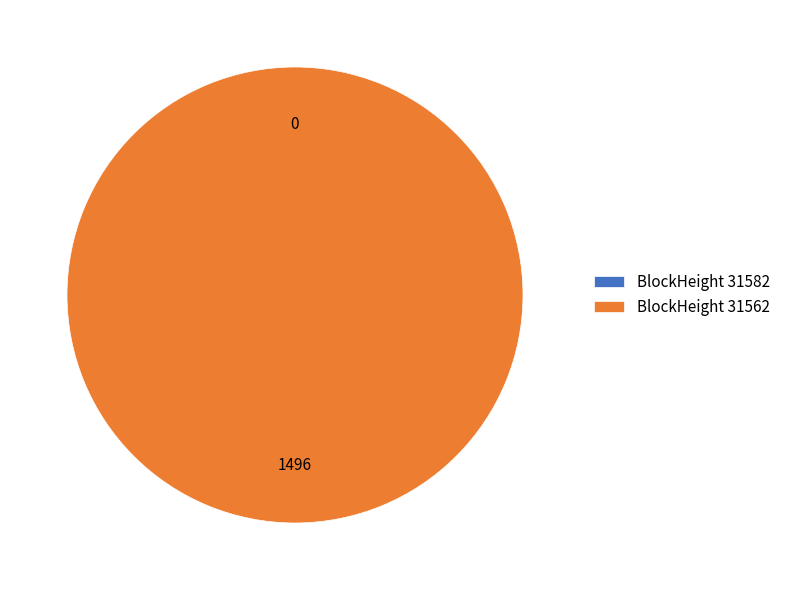

Is it true that 31562 is 99% of the pie?

False